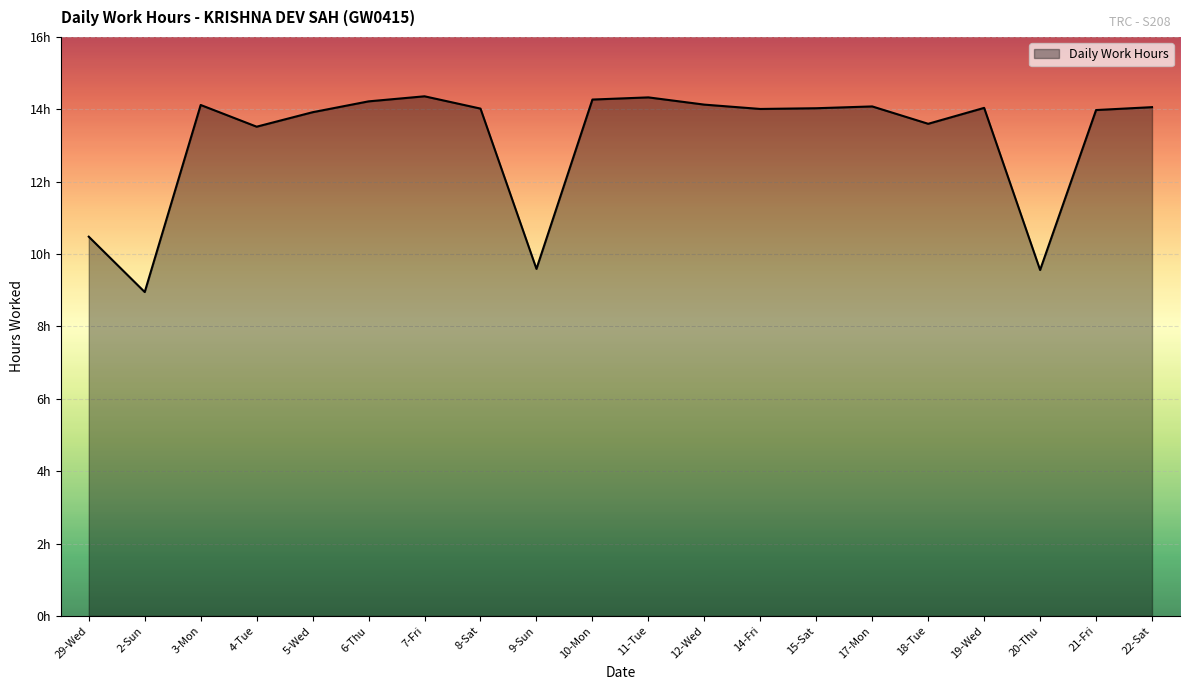

How many points are higher than both their immediate neighbors (excluding endpoints)?

5